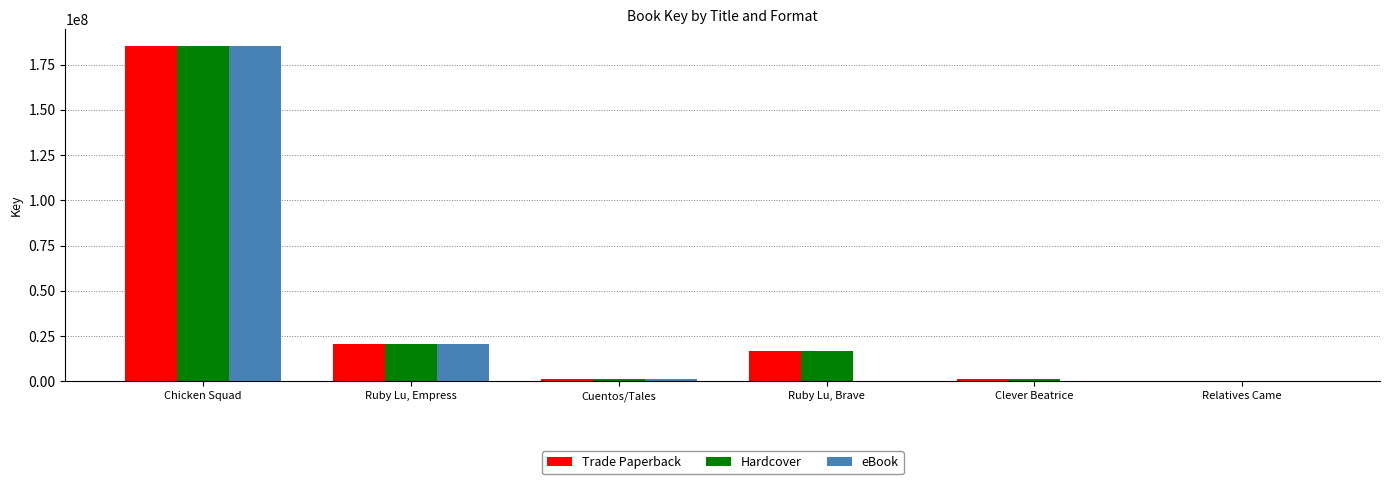

At which label is Hardcover closest to 92635393?

Ruby Lu, Empress